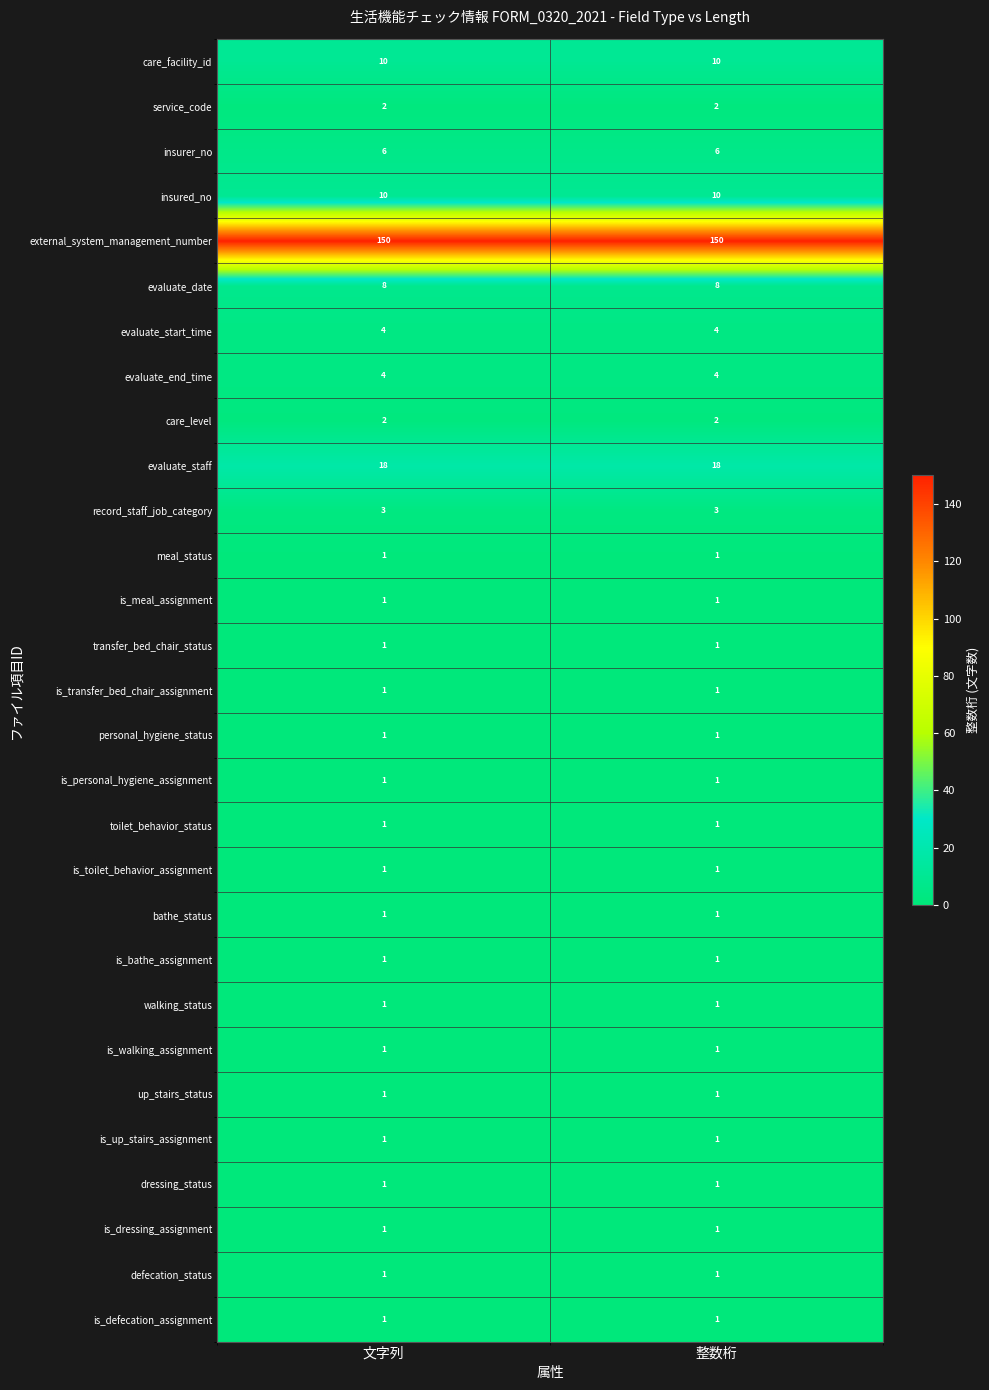

What is the spread (max minus min) of values at 整数桁?

149